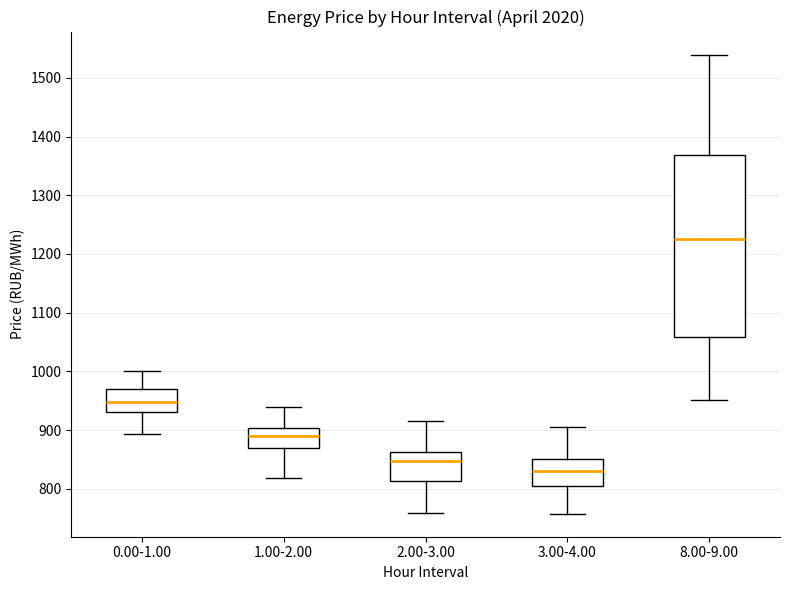

Which box has the highest median line?

8.00-9.00